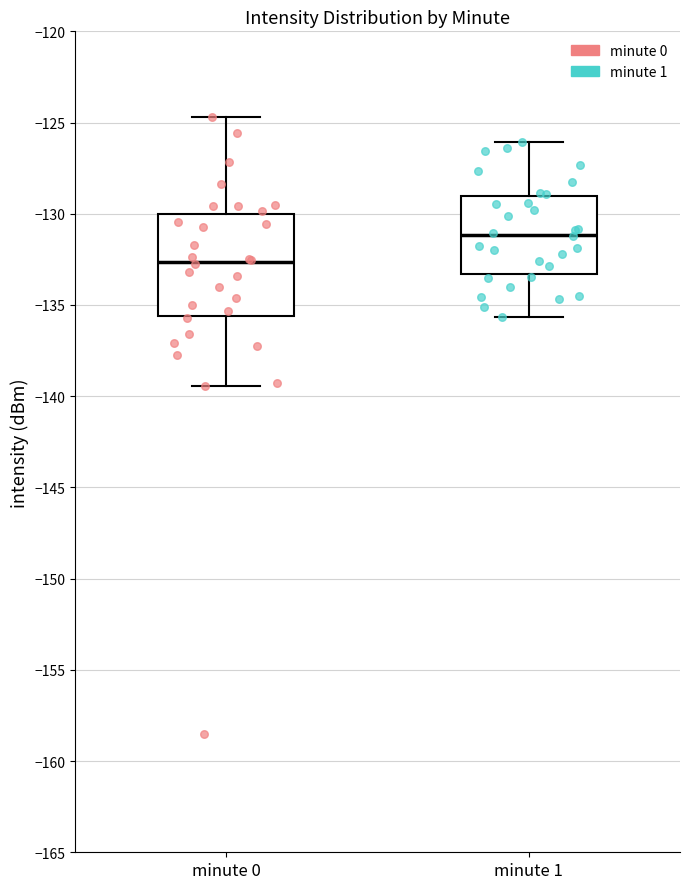

Reading left to right, read every box against the y-axis: the position of its median line, the range the box covers, and the ends of its whiskers. The values are not printed on the chart, so give them approximately, as read against the axis.

minute 0: median -132.5, box -135.5 to -130.0, whiskers -139.5 to -124.5
minute 1: median -131.0, box -133.5 to -129.0, whiskers -135.5 to -126.0